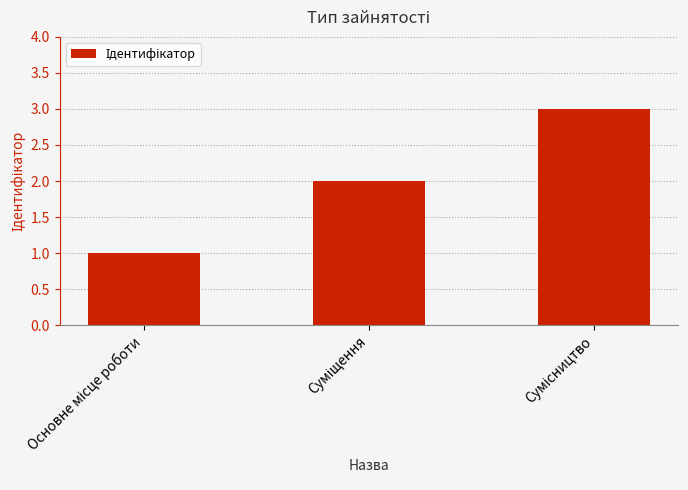

What is the sum of all values?

6